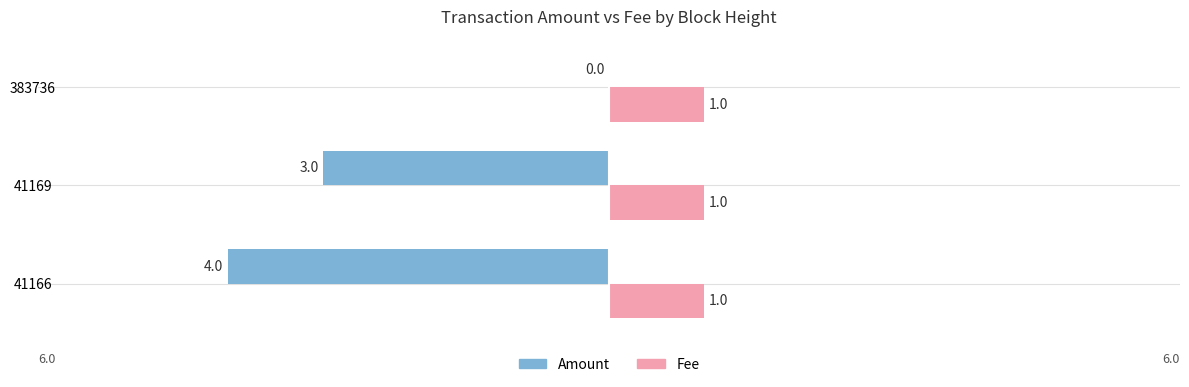

What are all the series names shown in the legend?

Amount, Fee